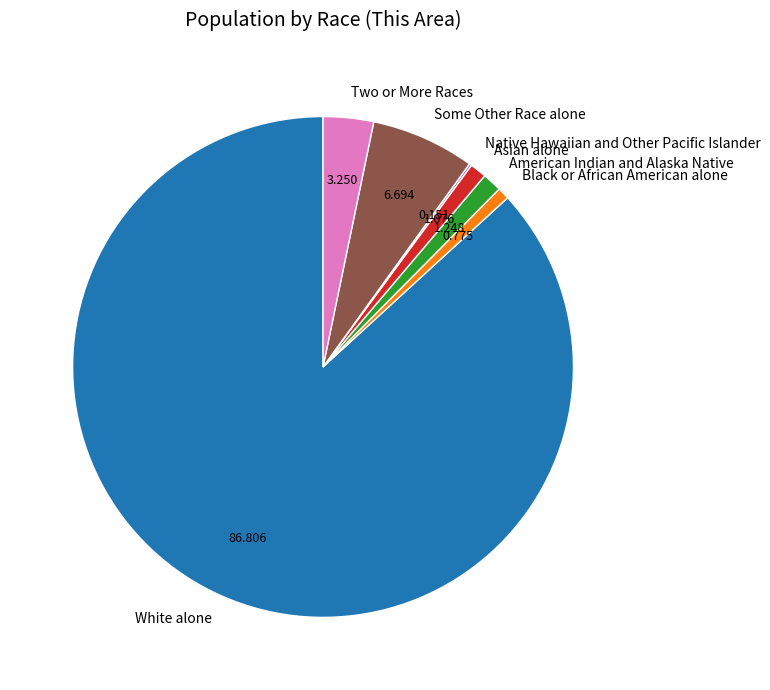

Between Asian alone and Two or More Races, which is larger?

Two or More Races